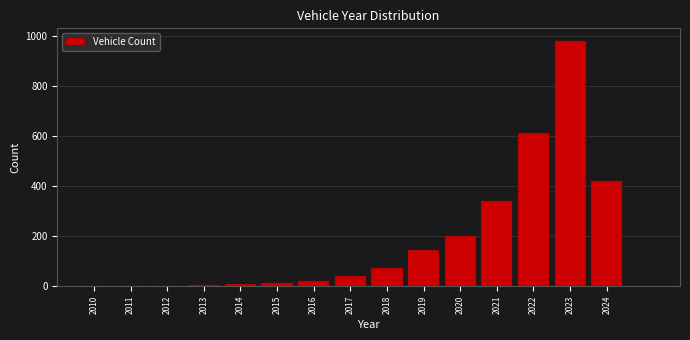

What is the maximum value shown in the chart?

980